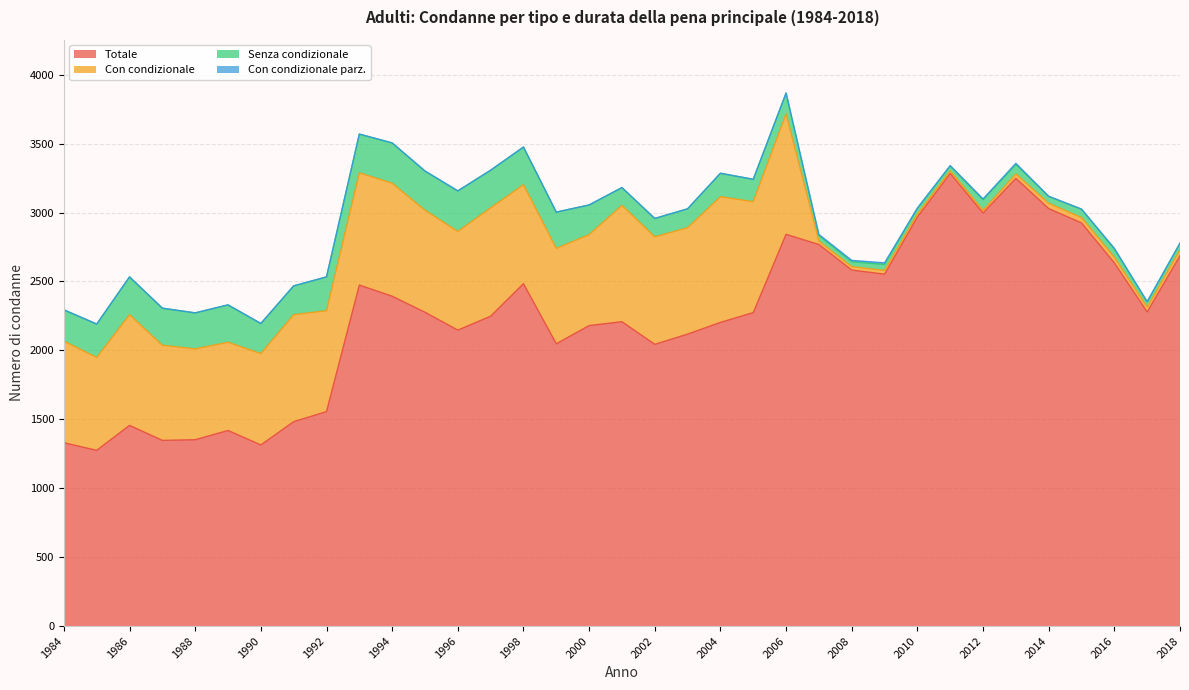

Is it true that Senza condizionale equals 273 at 1997?

True